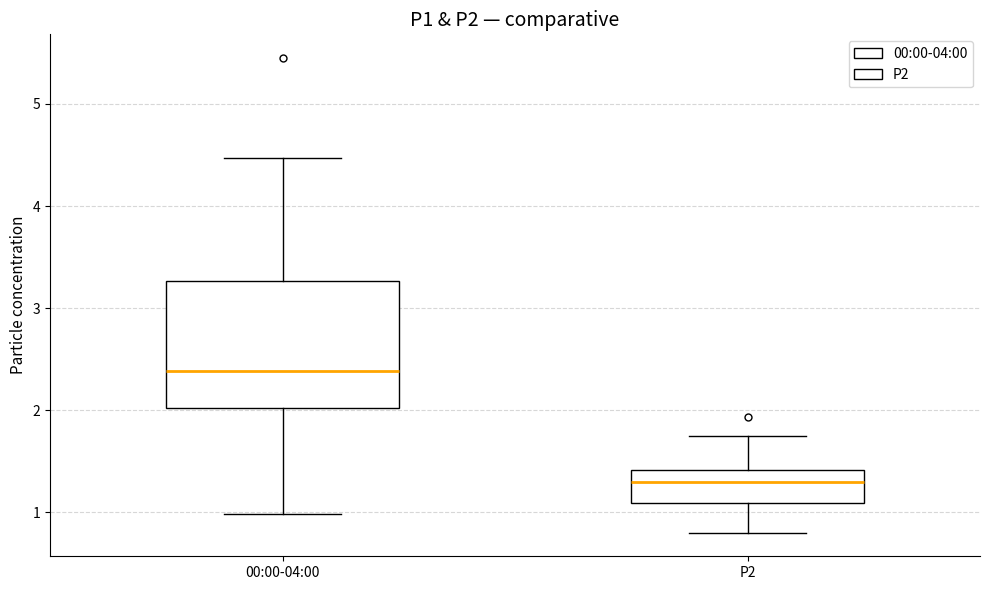

Where does the upper whisker of the box for 00:00-04:00 end on the y-axis? The values are not printed on the chart, so give them approximately, as read against the axis.

4.5